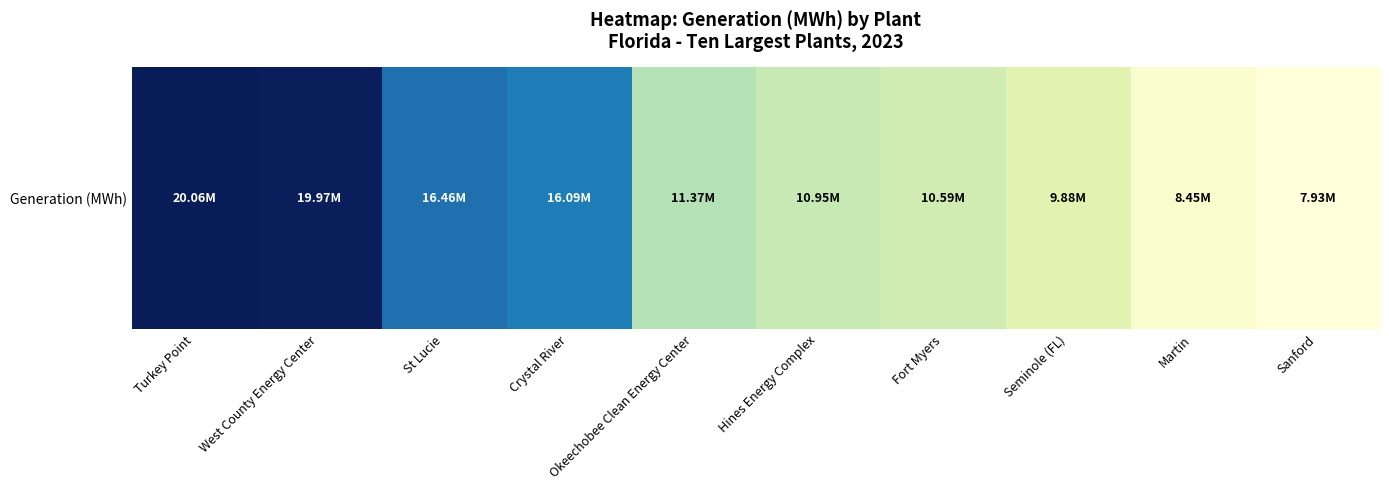

Reading left to right, extract all data points from this chart.

20061348	19965749	16461436	16086131	11370324	10951633	10589800	9880840	8446236	7926168